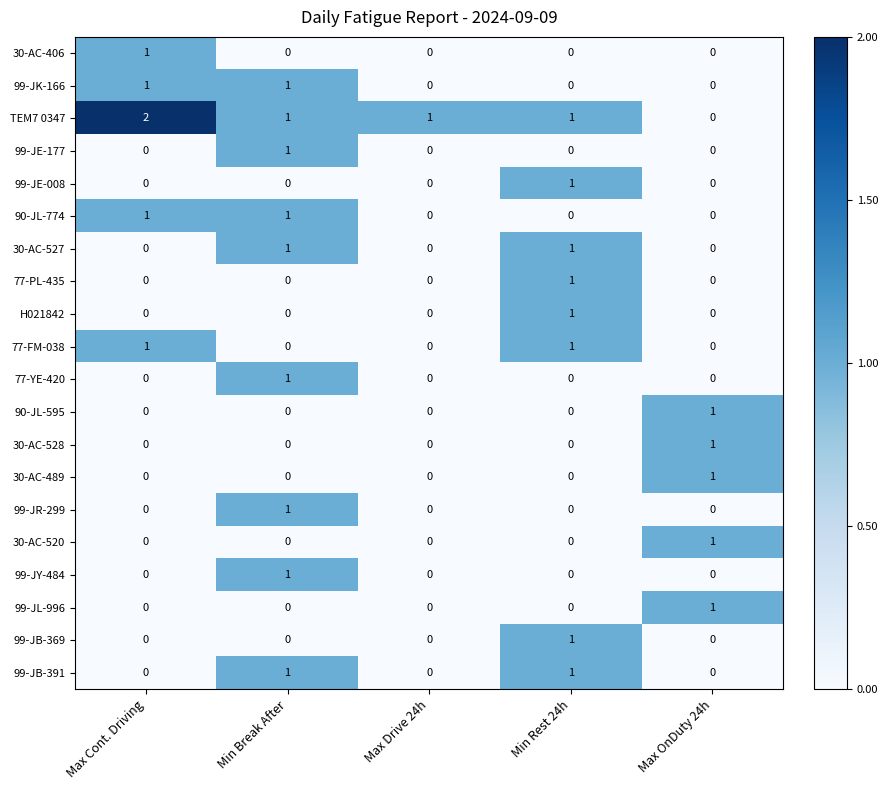

How many values in the 90-JL-774 series exceed 0?

2